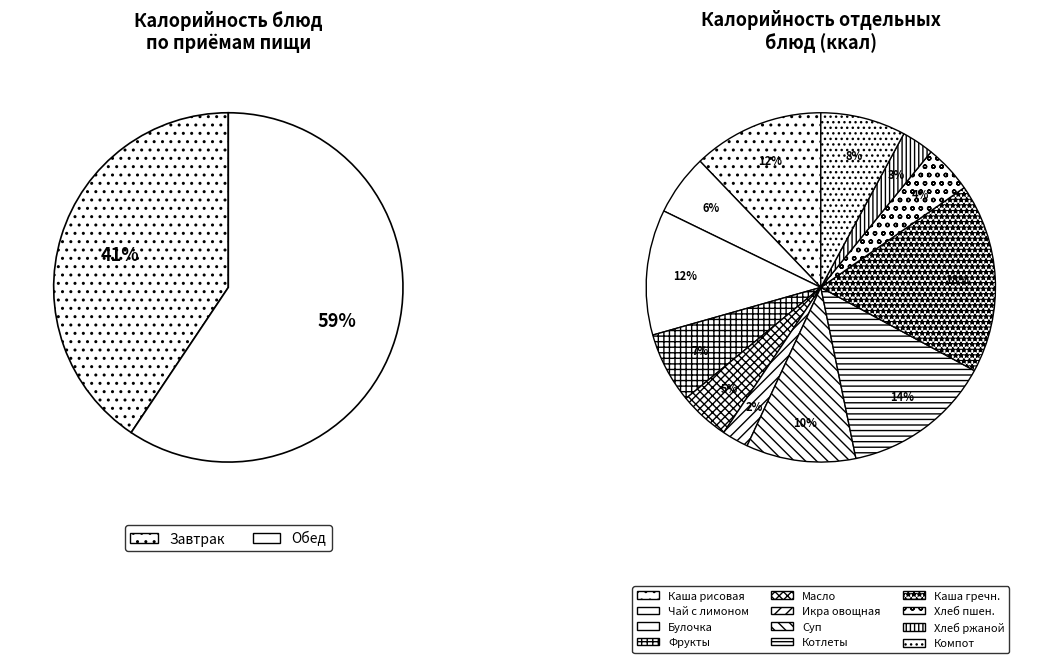

To the nearest percent, what portion does Фрукты represent?

7%